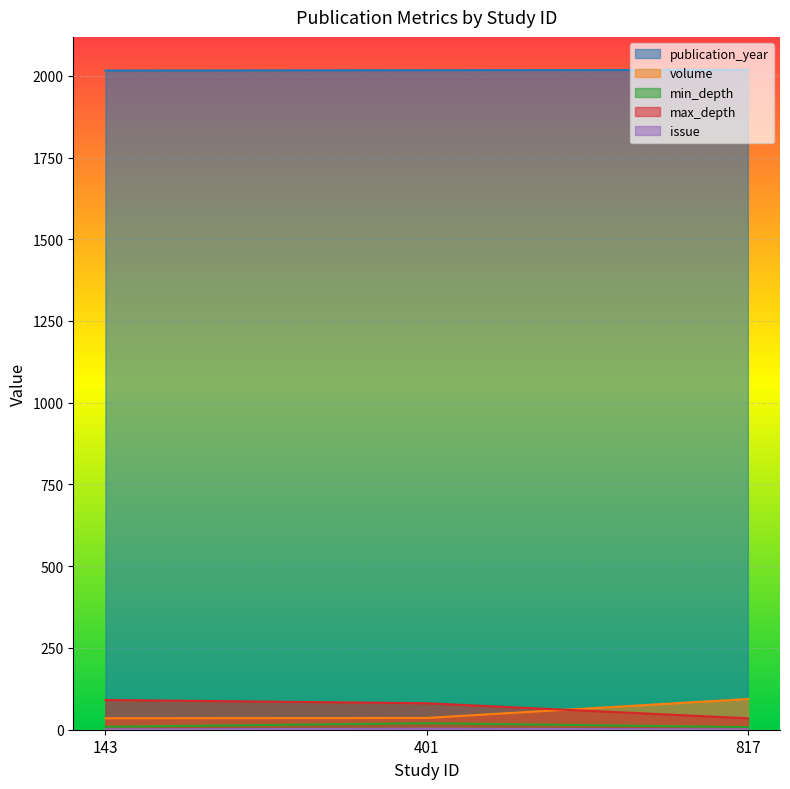

Where does the publication_year series first go above 2017?

817